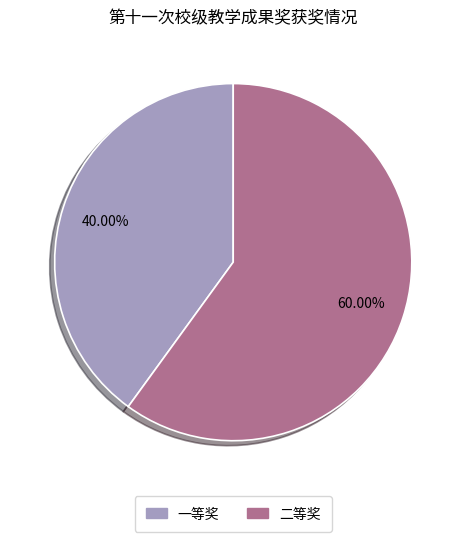

Approximately how many times larger is the value at 一等奖 compared to 二等奖?

0.7